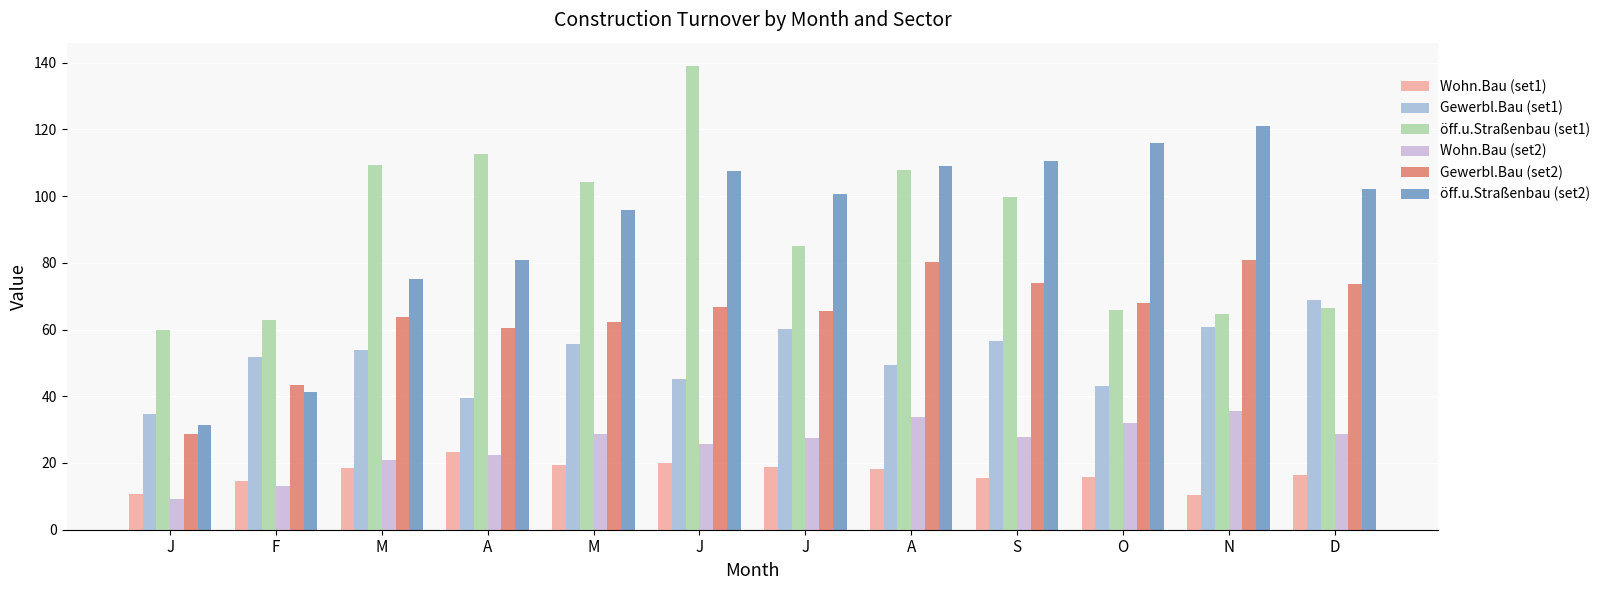

What is the approximate value of Wohn.Bau (set1) at A?

18.2